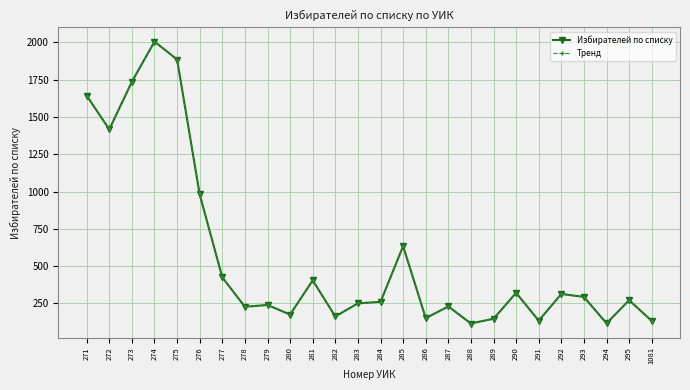

Does the chart have visible grid lines?

Yes